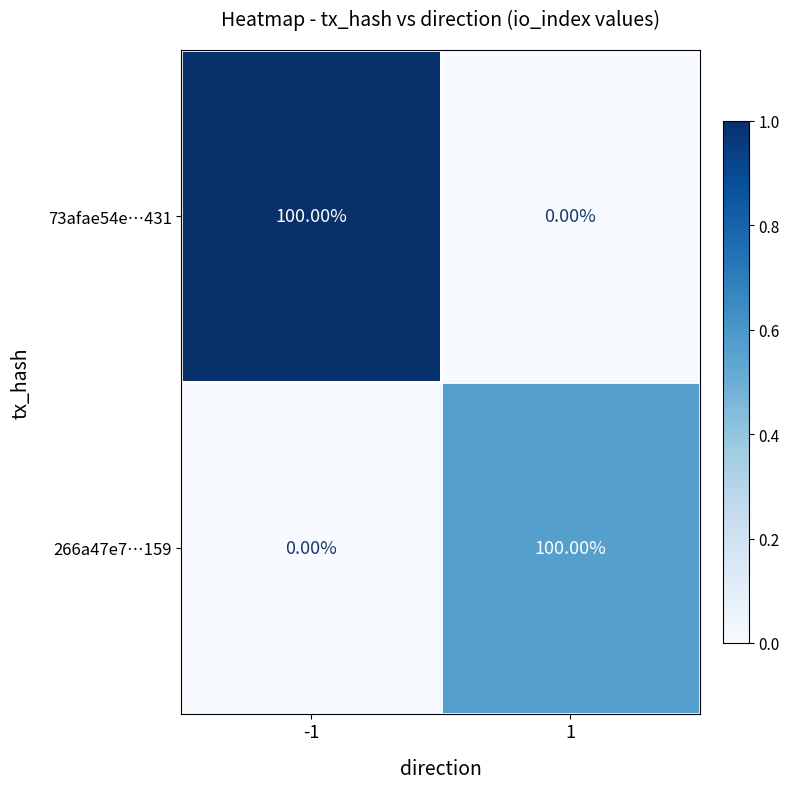

What is the greatest value displayed?

100